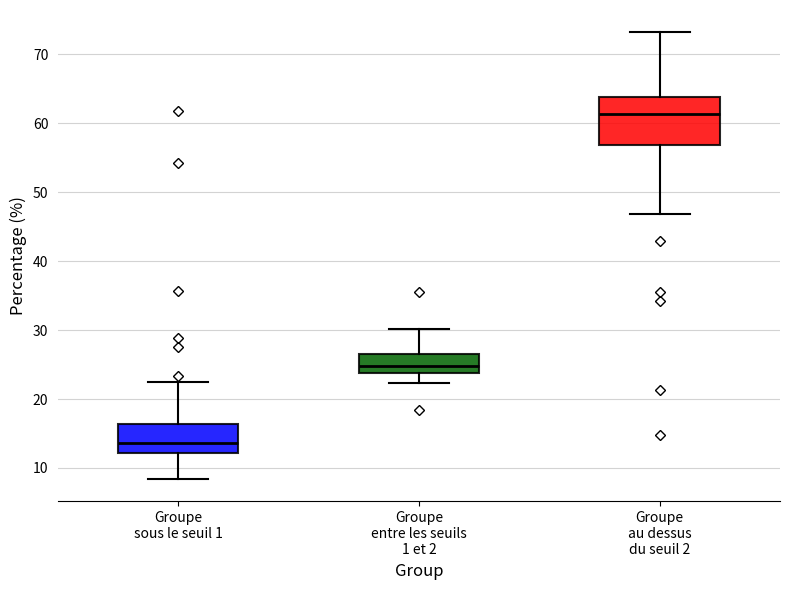

Which box's median line is the lowest?

Groupe sous le seuil 1